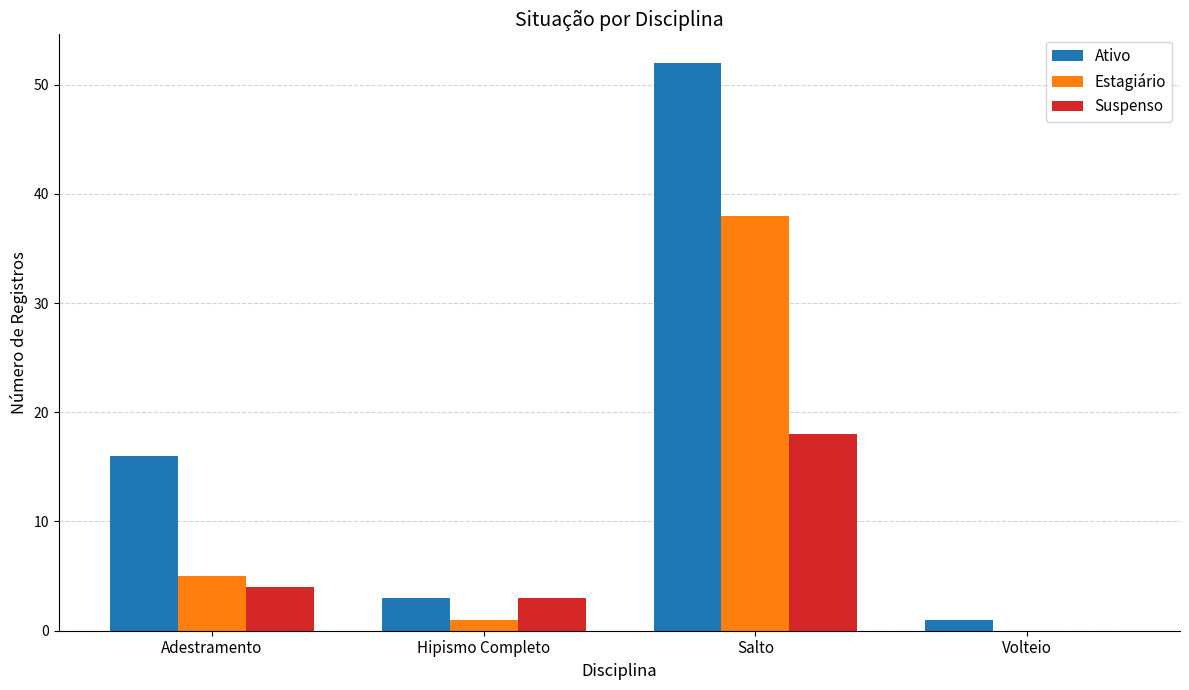

What is the spread (max minus min) of values at Volteio?

1